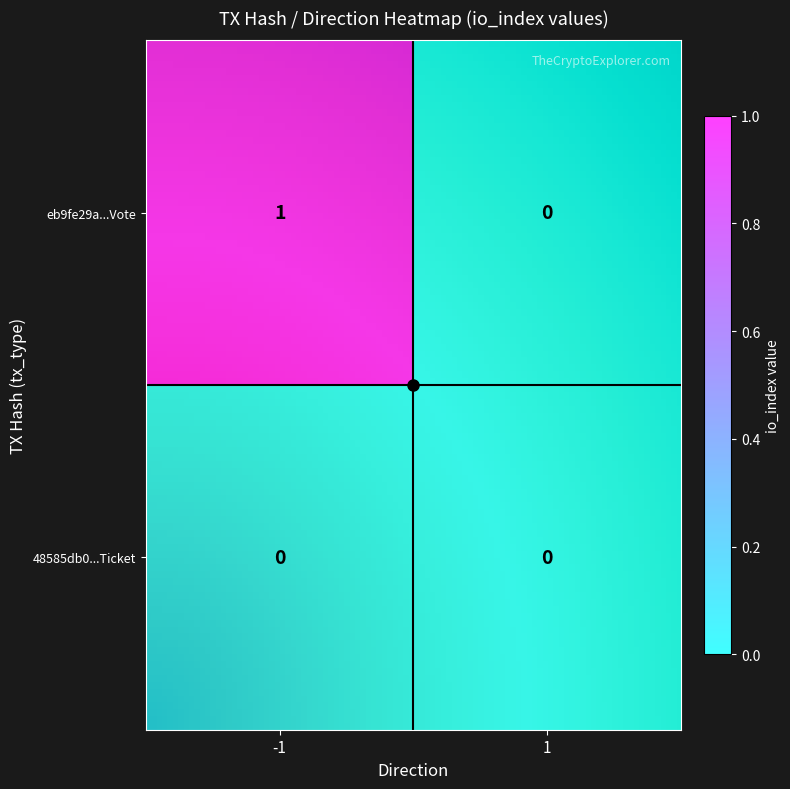

At direction_-1, list the series in order from smallest to largest.

48585db0202b63863d40ee87ee606ad366e322e, eb9fe29a82ee610e52940f95c1bd198b44feabe